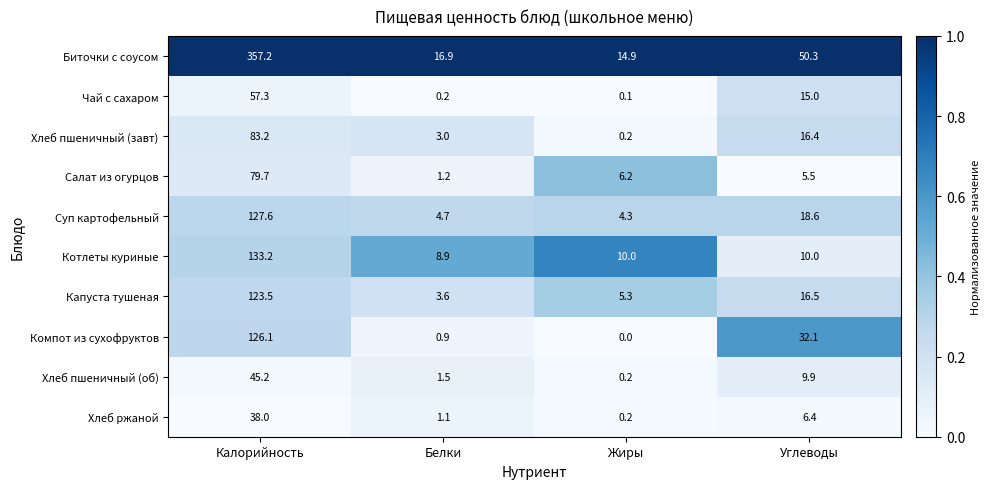

How many categories are shown in the chart?

4